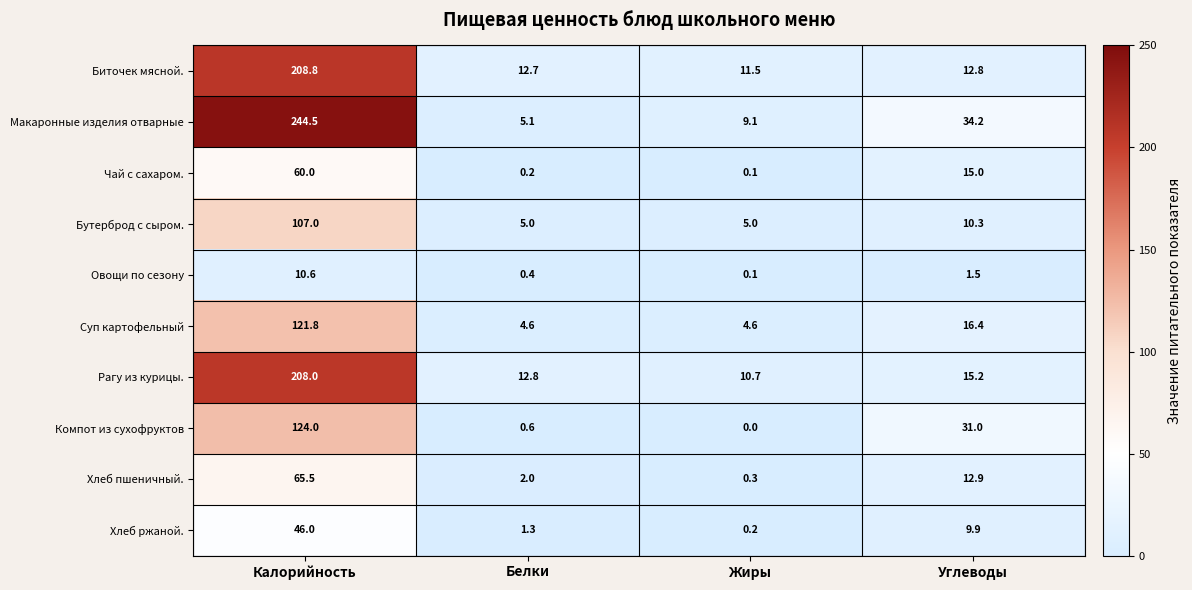

What is the spread (max minus min) of values at Углеводы?

32.7